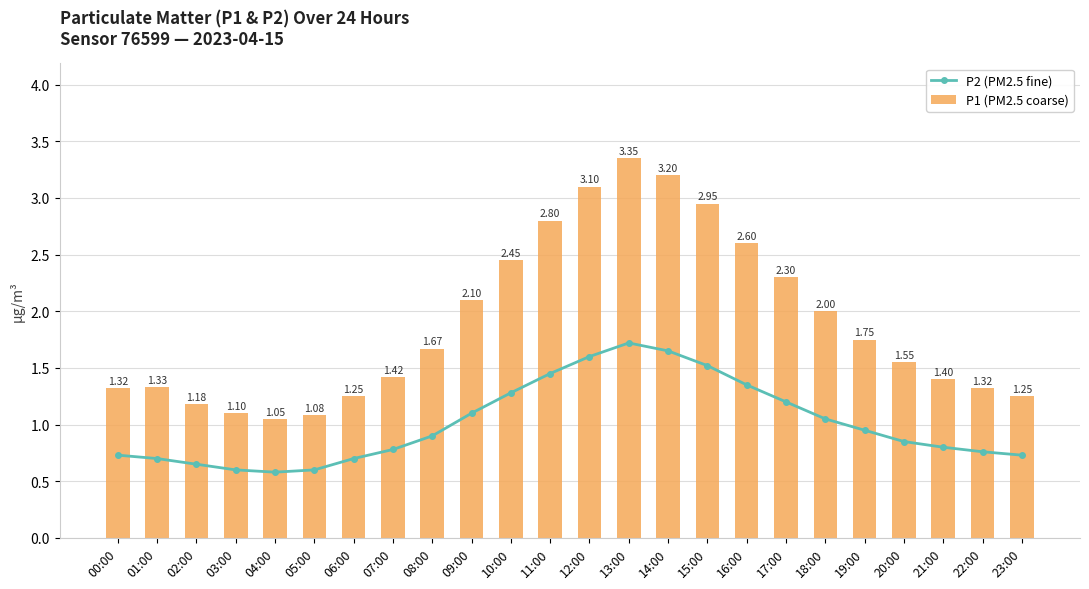

Rank the series by their average value, from highest to lowest.

P1 (PM2.5 coarse), P2 (PM2.5 fine)